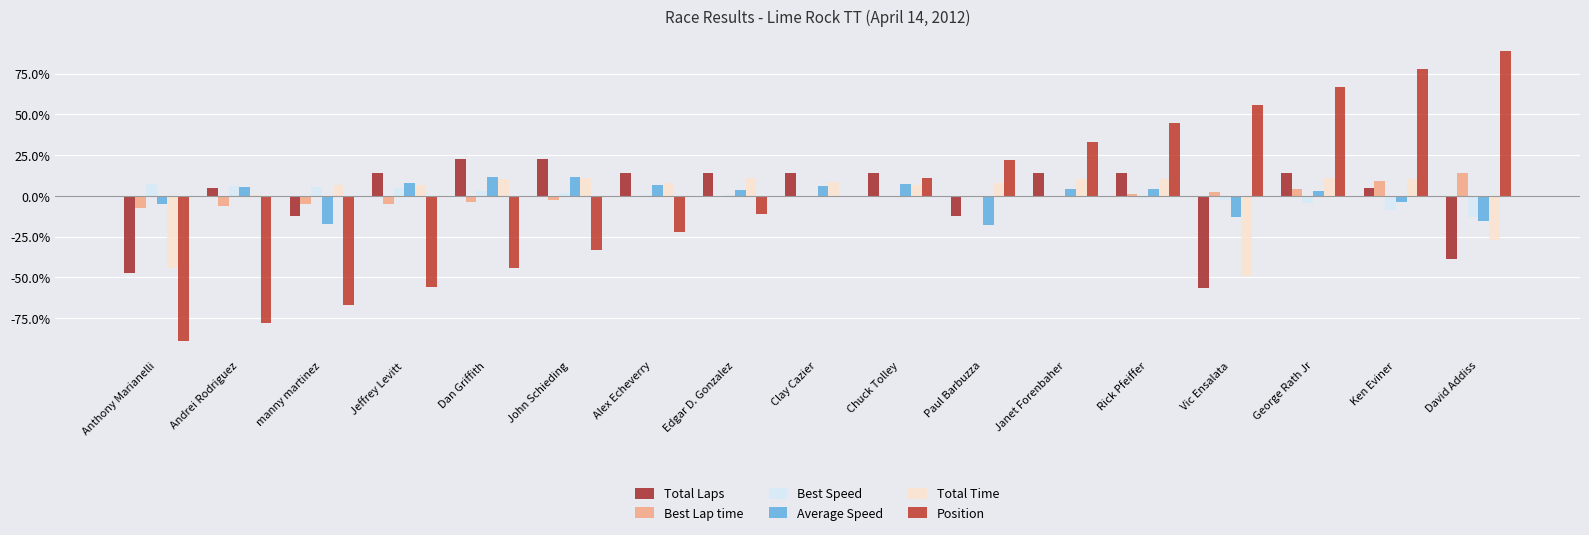

Which series has the largest range (max minus min)?

Position